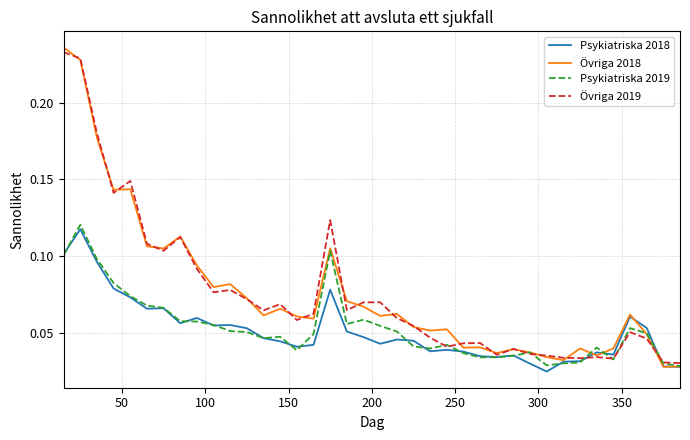

Which series has the widest spread of values?

Övriga 2018